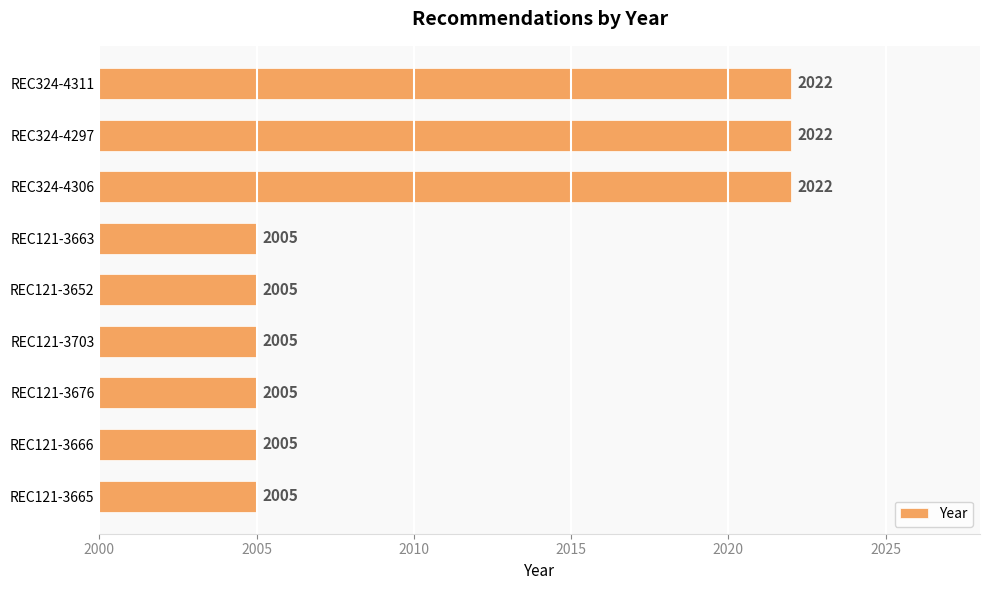

Count the number of data series in this chart.

1